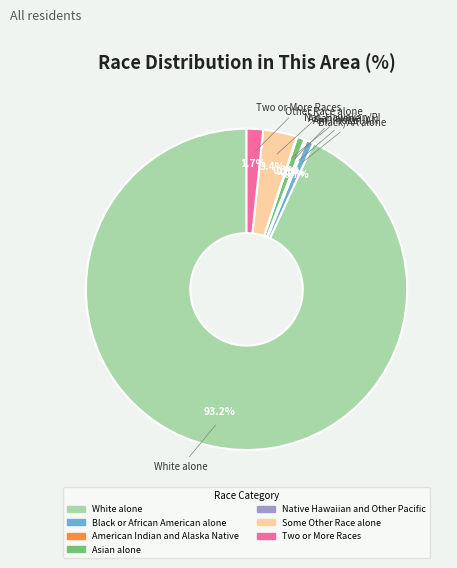

Does any single category account for the majority?

Yes